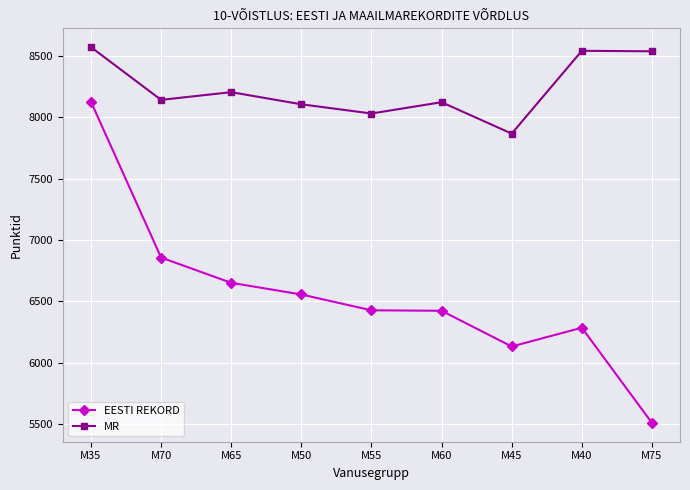

What is the label of the 2nd point from the left?

M70